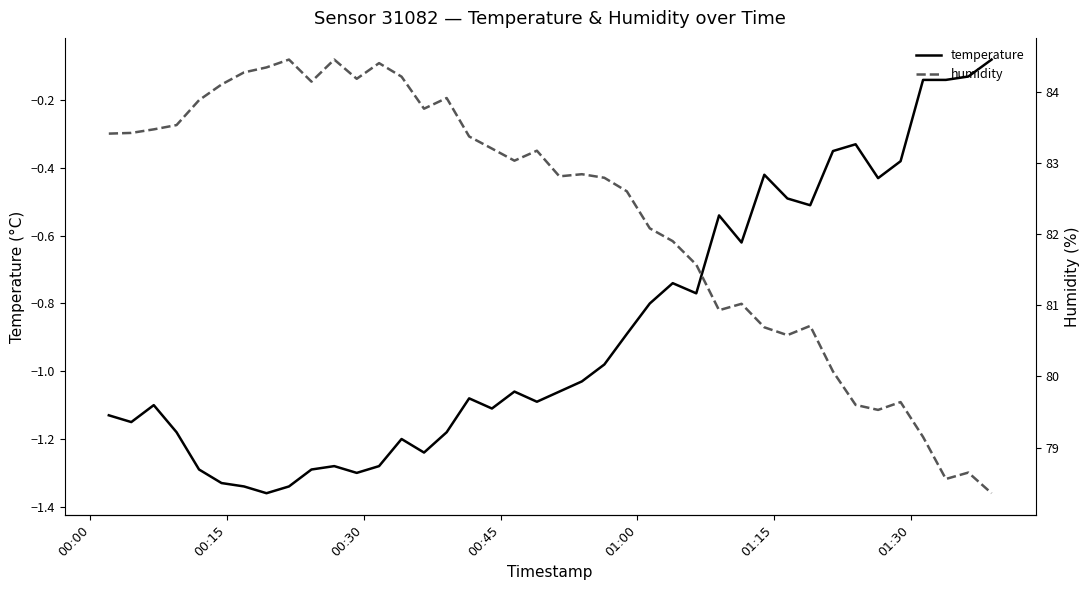

What are all the series names shown in the legend?

temperature, humidity